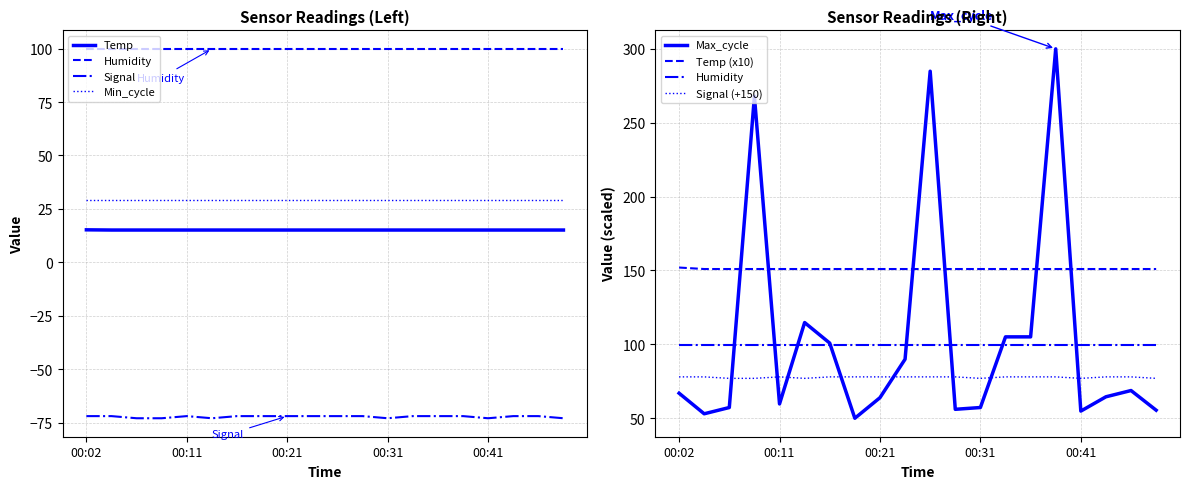

How many categories are shown in the chart?

20